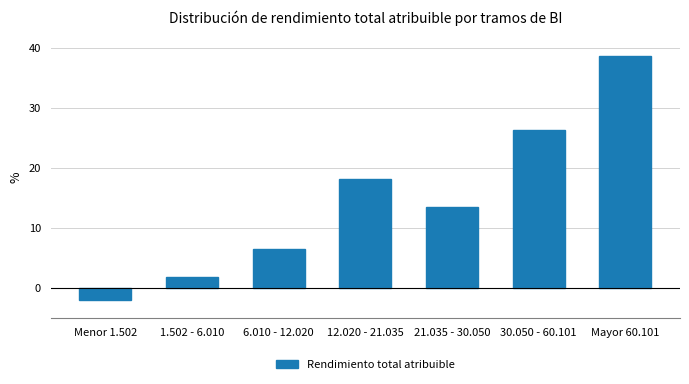

Reading right to left, list all the values displayed in this chart.

Mayor 60.101=38.7	30.050 - 60.101=26.3	21.035 - 30.050=13.5	12.020 - 21.035=18.2	6.010 - 12.020=6.5	1.502 - 6.010=1.8	Menor 1.502=-2.1